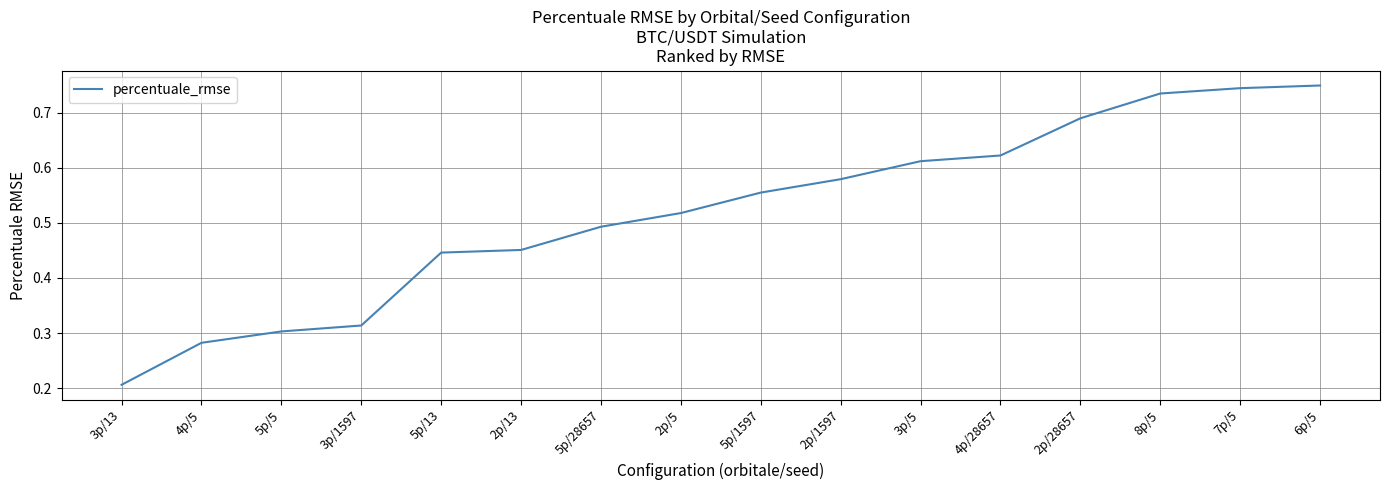

Is it true that the value at 5p/28657 is 0.9?

False